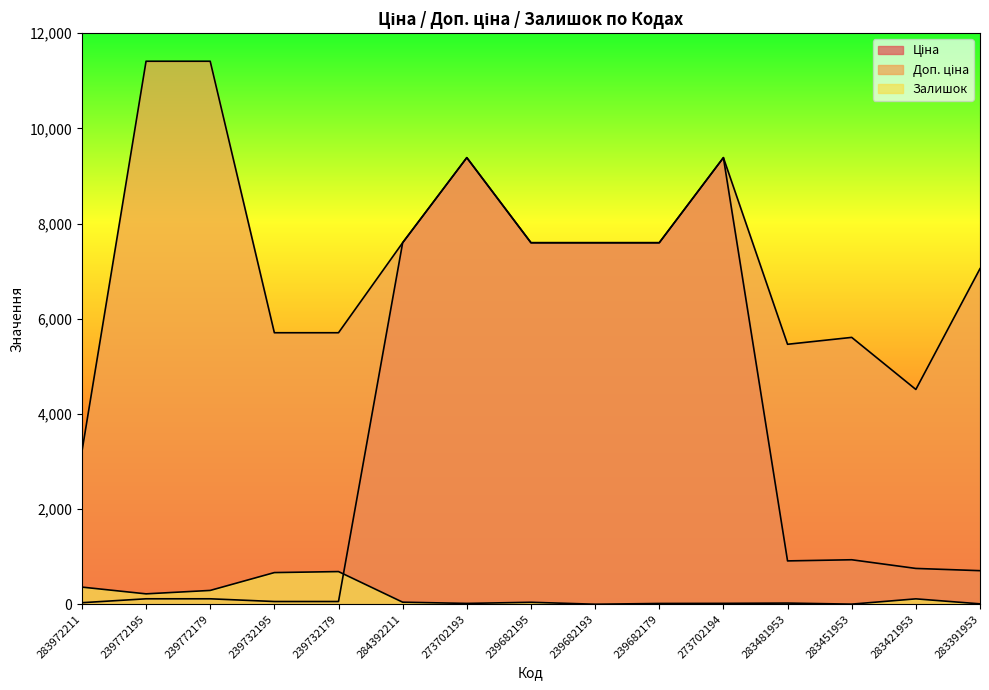

Rank the categories by Ціна value from highest to lowest.

273702193, 273702194, 284392211, 239682195, 239682193, 239682179, 283451953, 283481953, 283421953, 283391953, 239772195, 239772179, 239732195, 239732179, 283972211